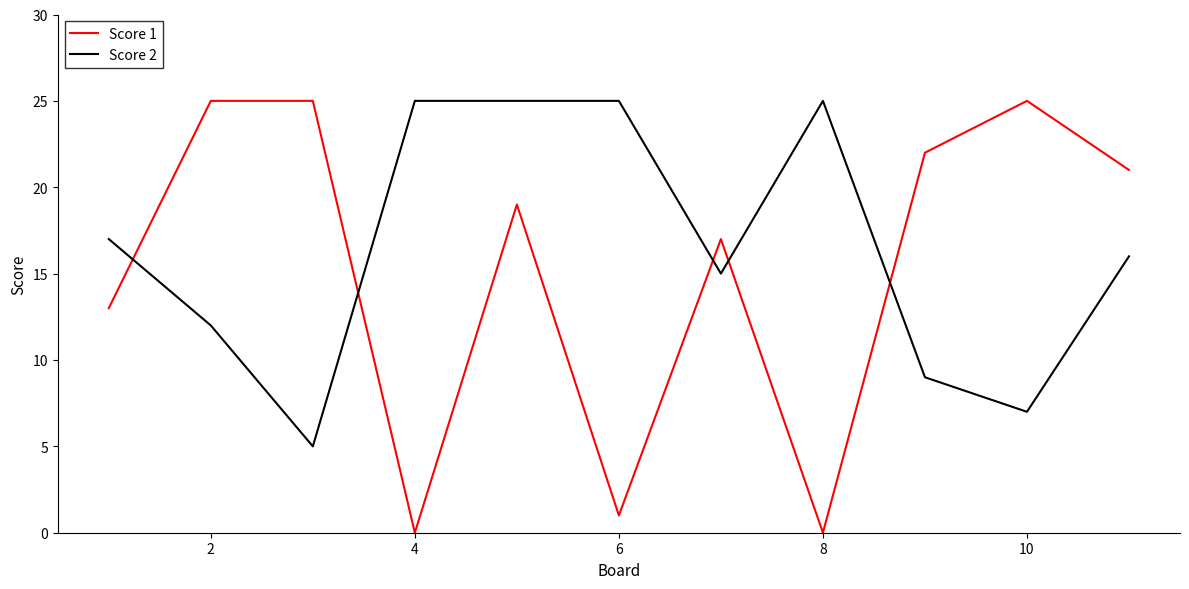

What is the difference between the maximum and minimum values in the Score 2 series?

20